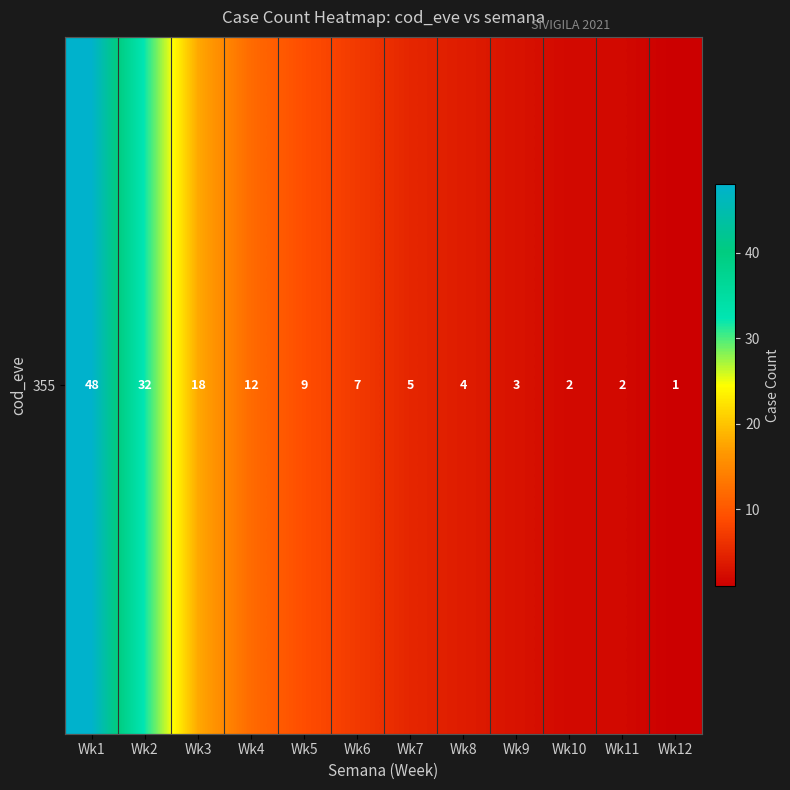

At which category does the chart reach its minimum across all series?

Wk12